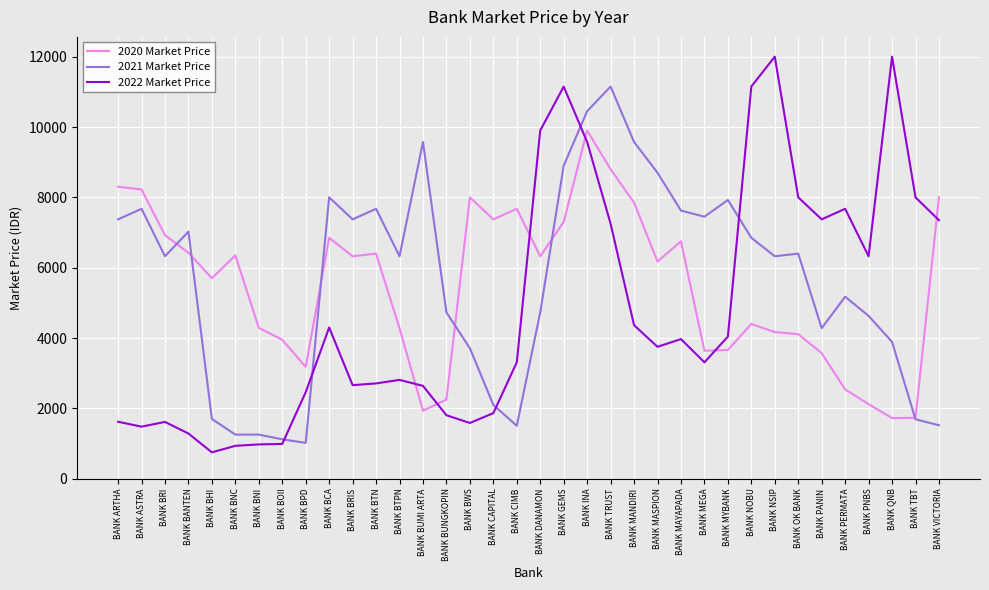

List the series in order of their overall mean, lowest first.

2022 Market Price, 2020 Market Price, 2021 Market Price